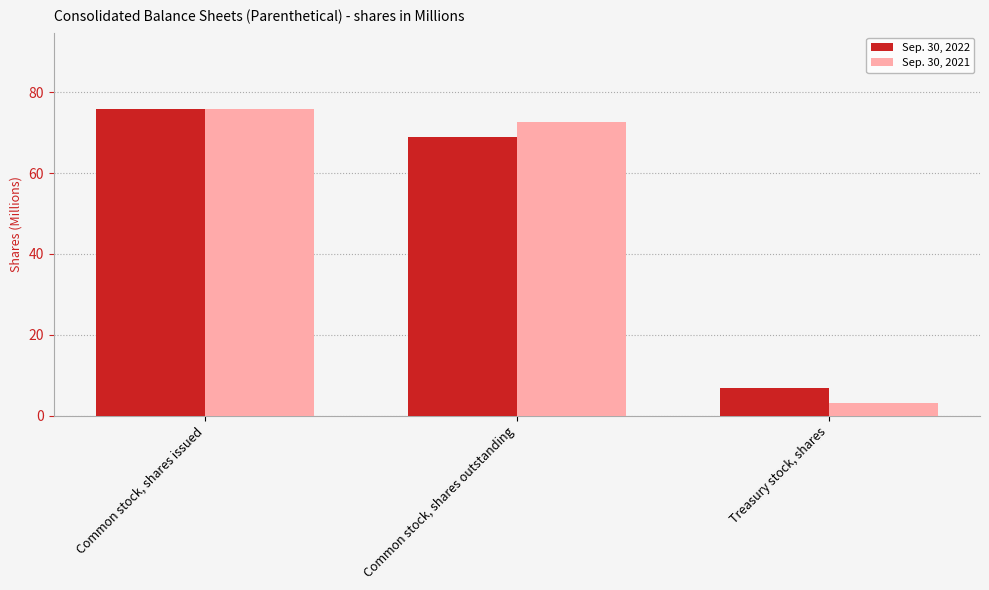

At how many categories does at least one series exceed 39?

2